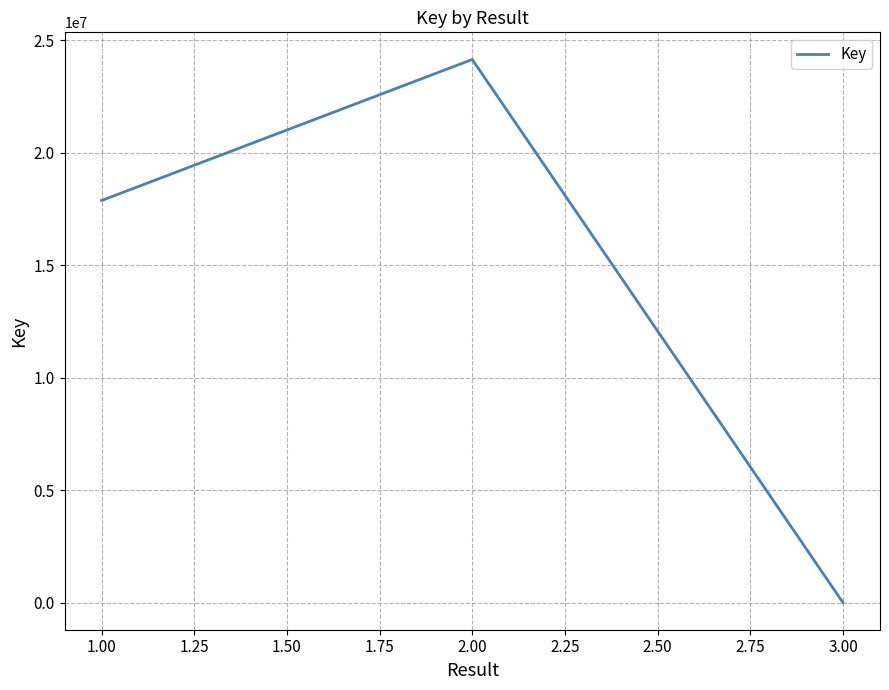

What is the minimum value shown in the chart?

5343